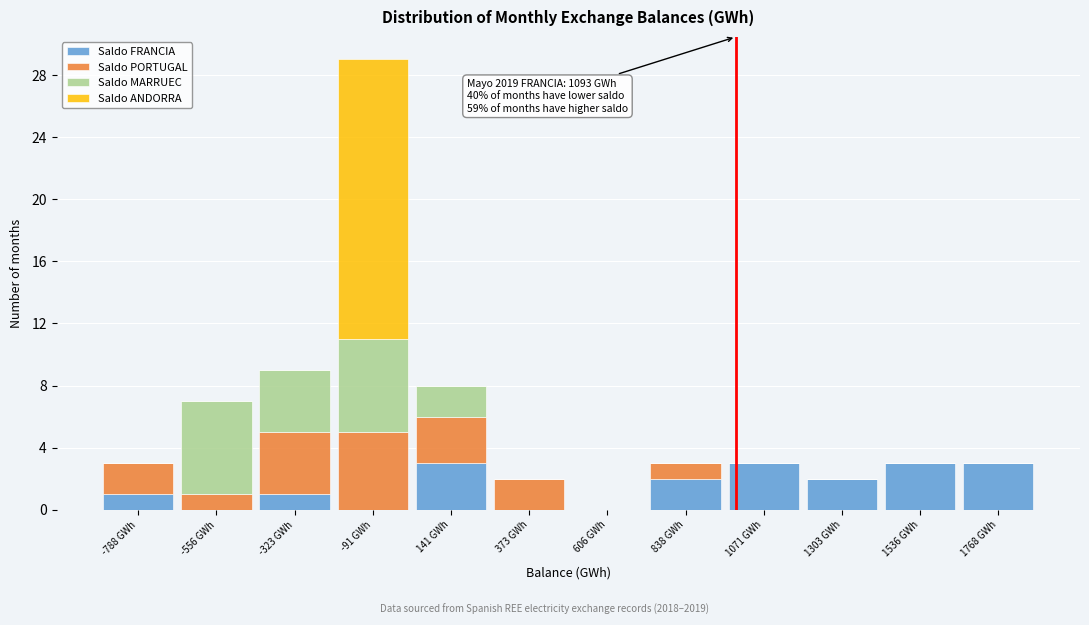

What is the total value across all series at -323 GWh?

9